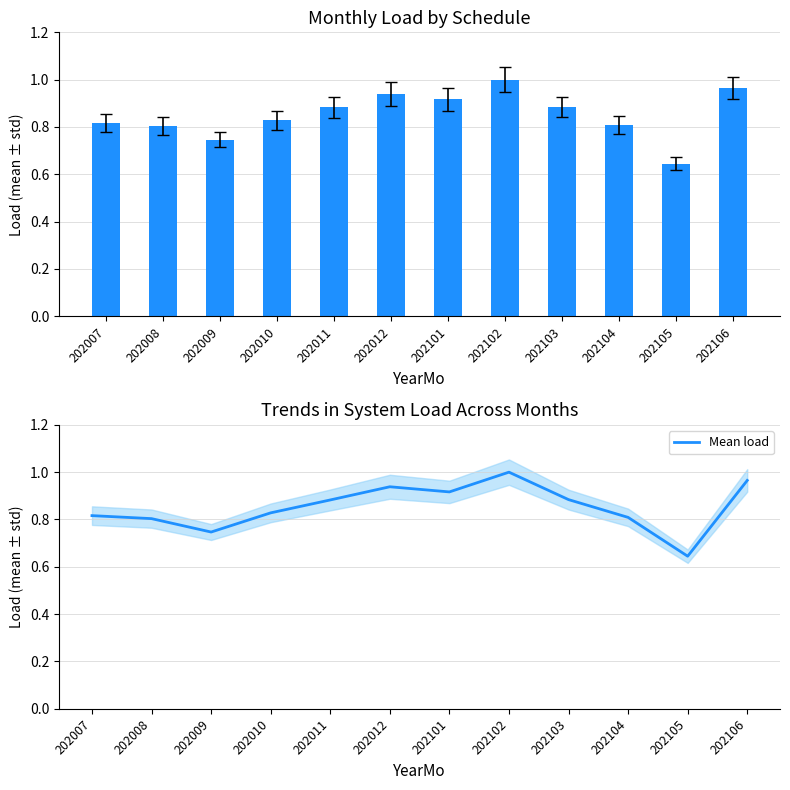

What is the difference between the System Load values at 202105 and 202007?

0.2